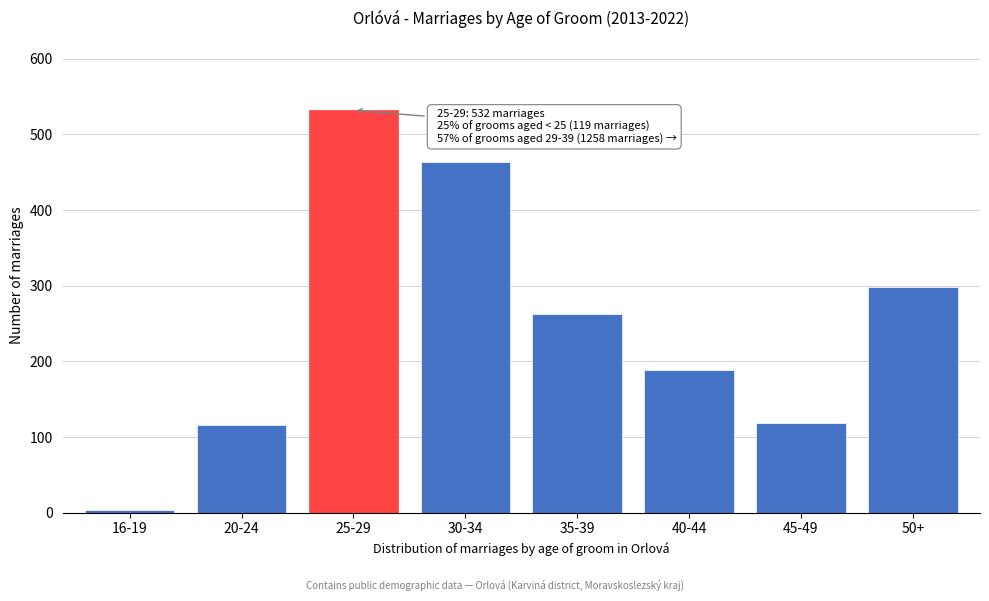

Reading left to right, transcribe all the data shown in this chart.

3	116	532	464	262	188	119	298